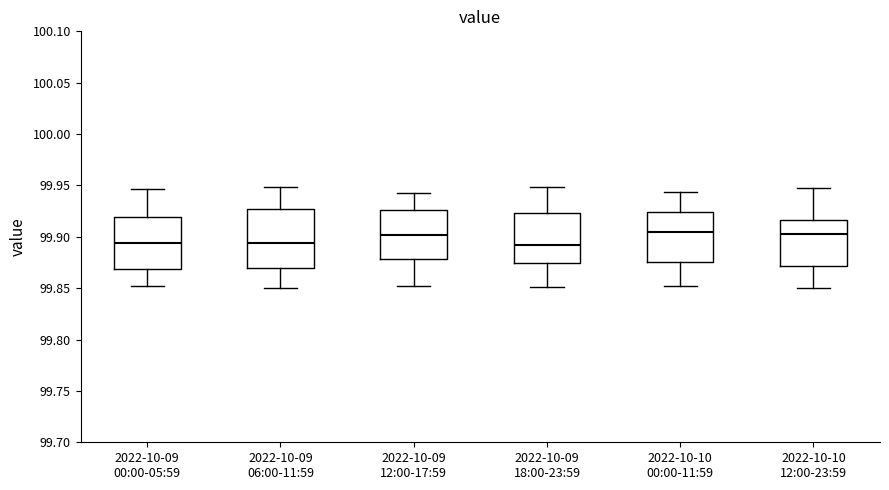

Where is the upper edge of the box for 2022-10-10 00:00-11:59 on the y-axis? The values are not printed on the chart, so give them approximately, as read against the axis.

99.925